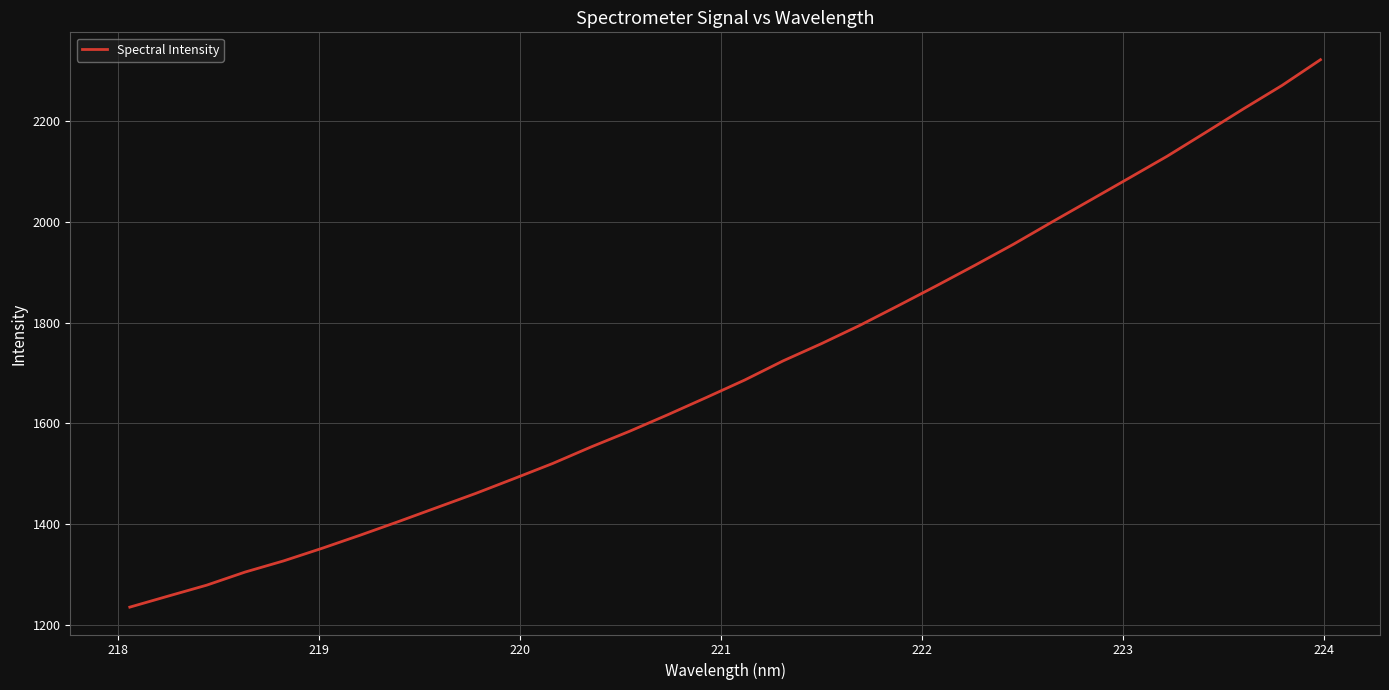

What is the smallest value displayed?

1235.3